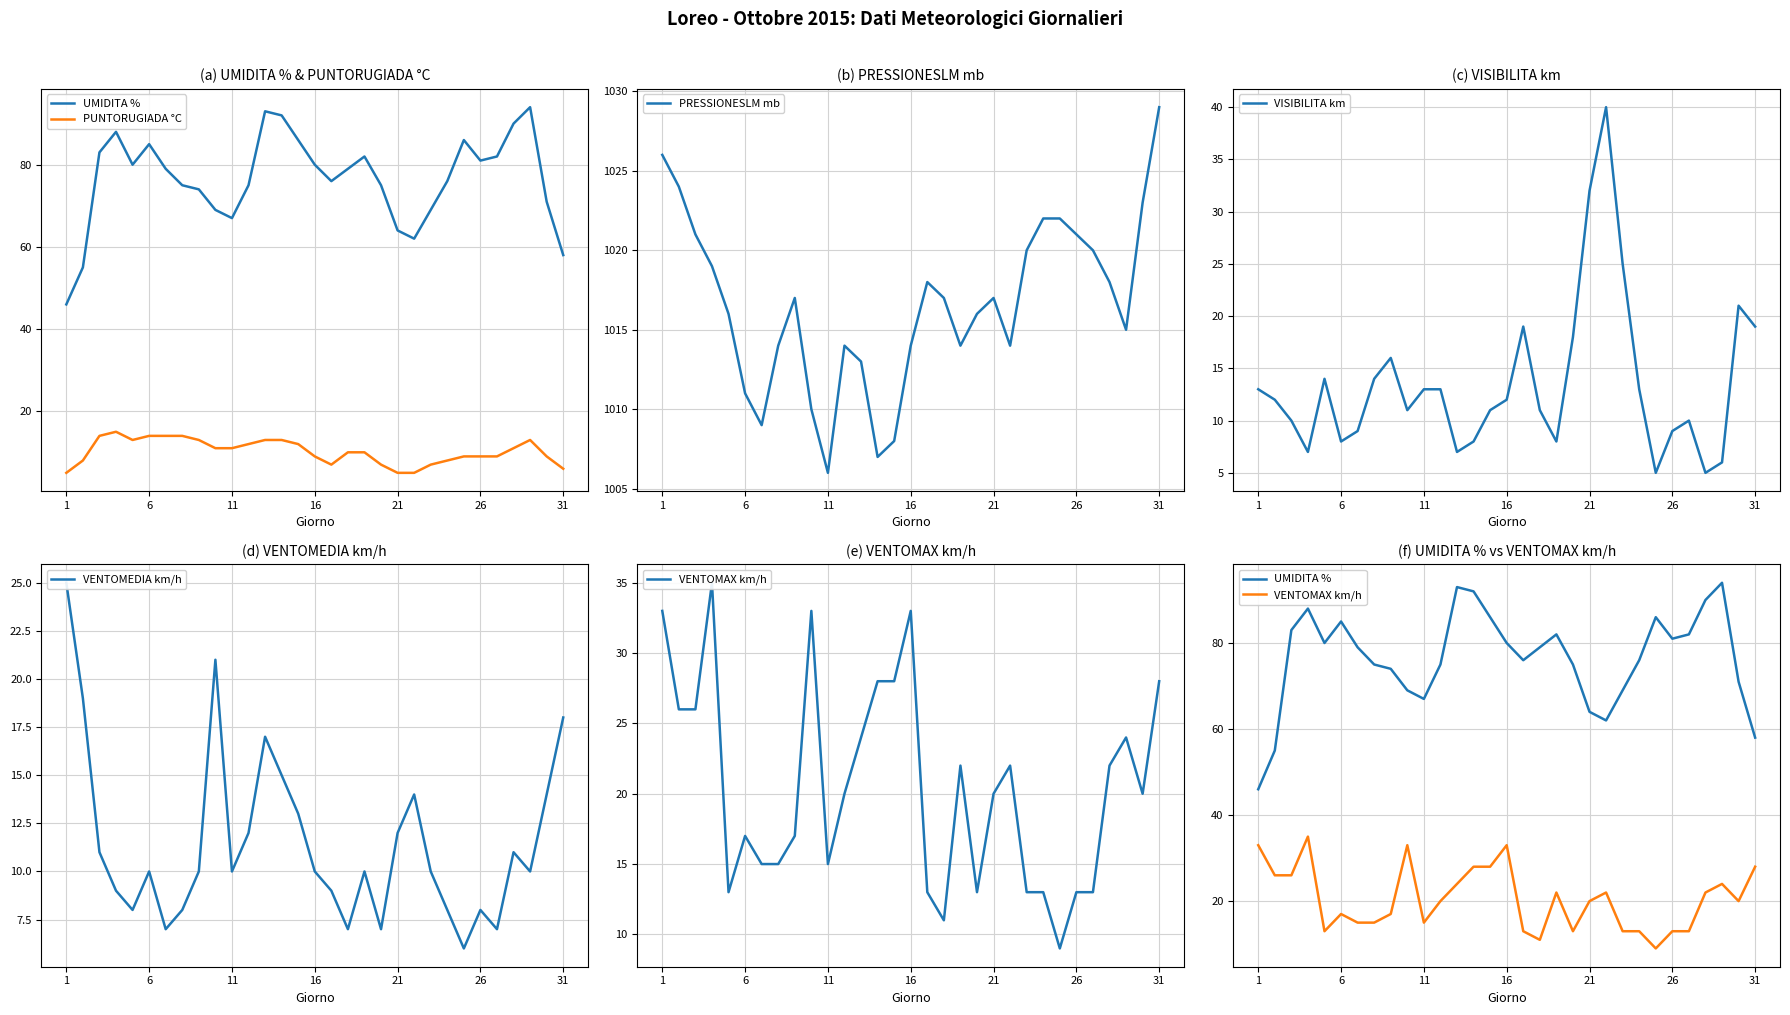

Is it true that PUNTORUGIADA °C equals 11 at 23?

False